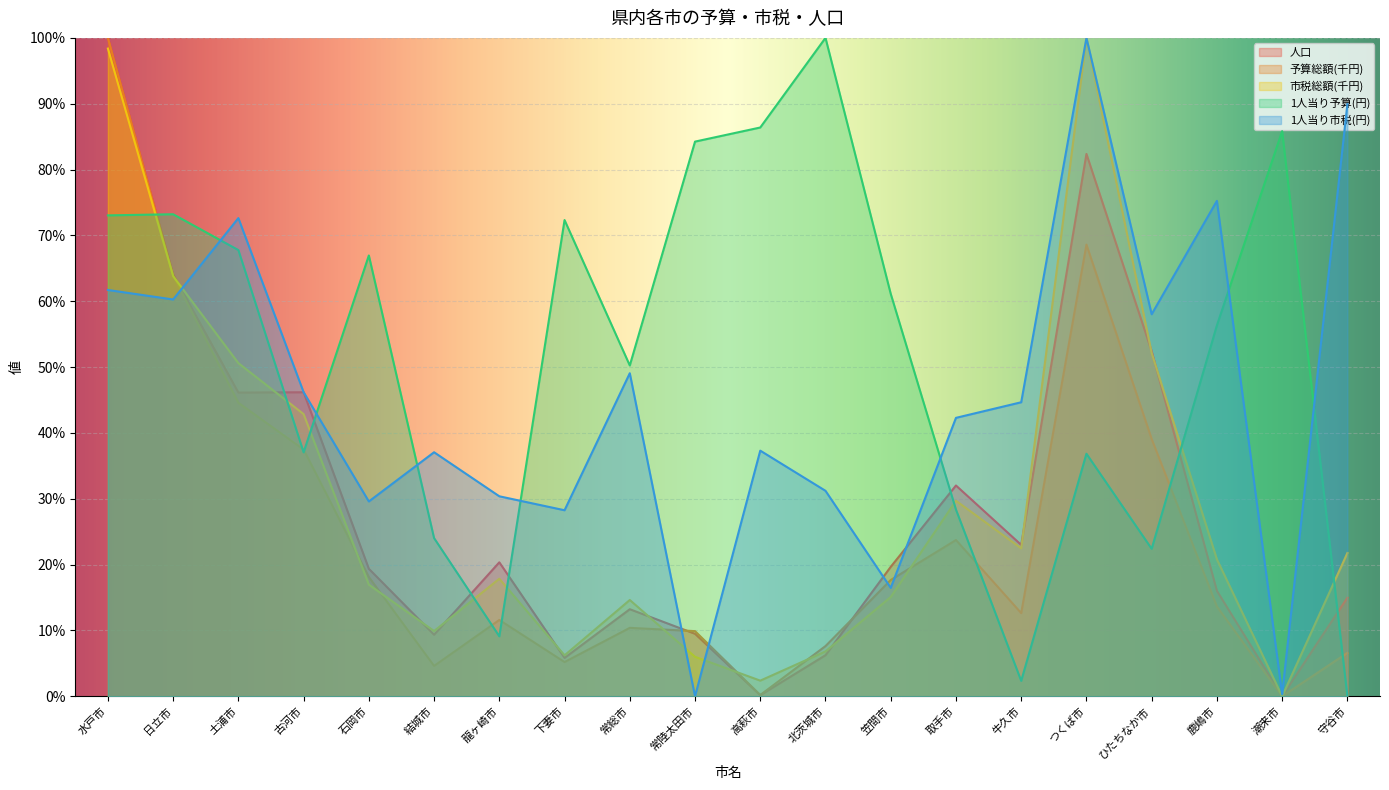

What is the value of the 予算総額(千円) point at the 10th from the left?

9.9